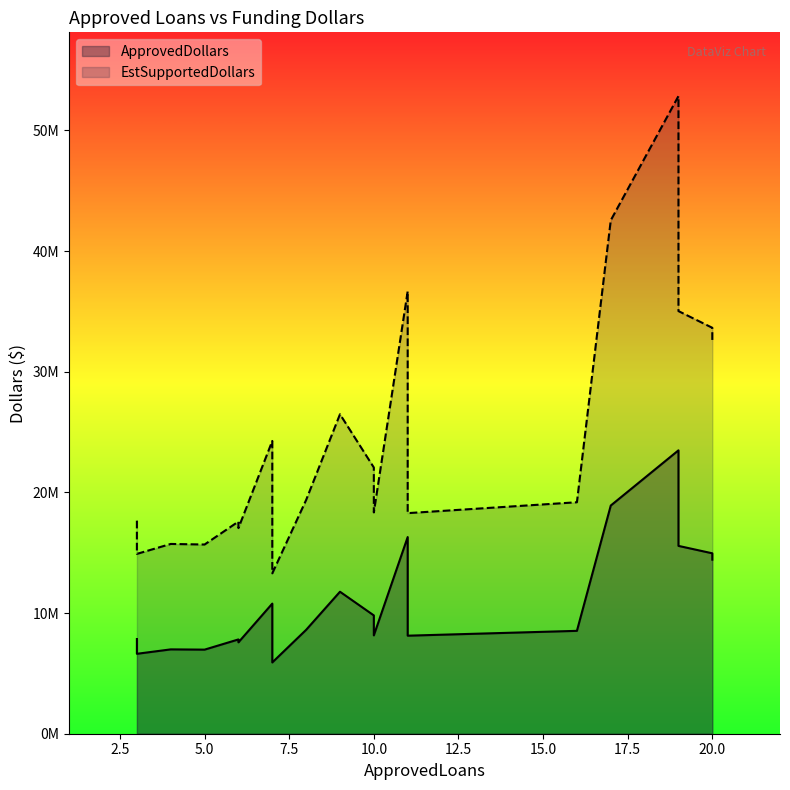

Rank the categories by ApprovedDollars value from lowest to highest.

7, 3, 5, 4, 6, 6, 3, 11, 10, 16, 8, 10, 7, 9, 20, 20, 19, 11, 17, 19